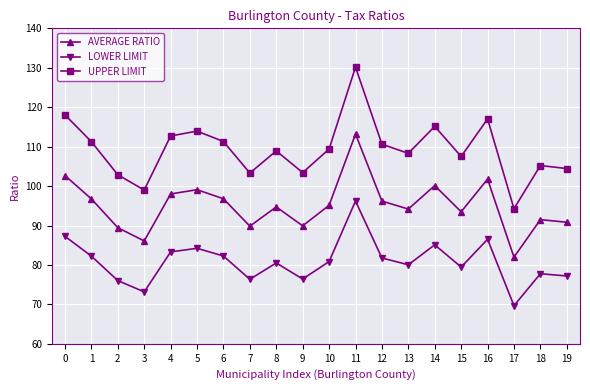

What is the minimum value for LOWER LIMIT?

69.7